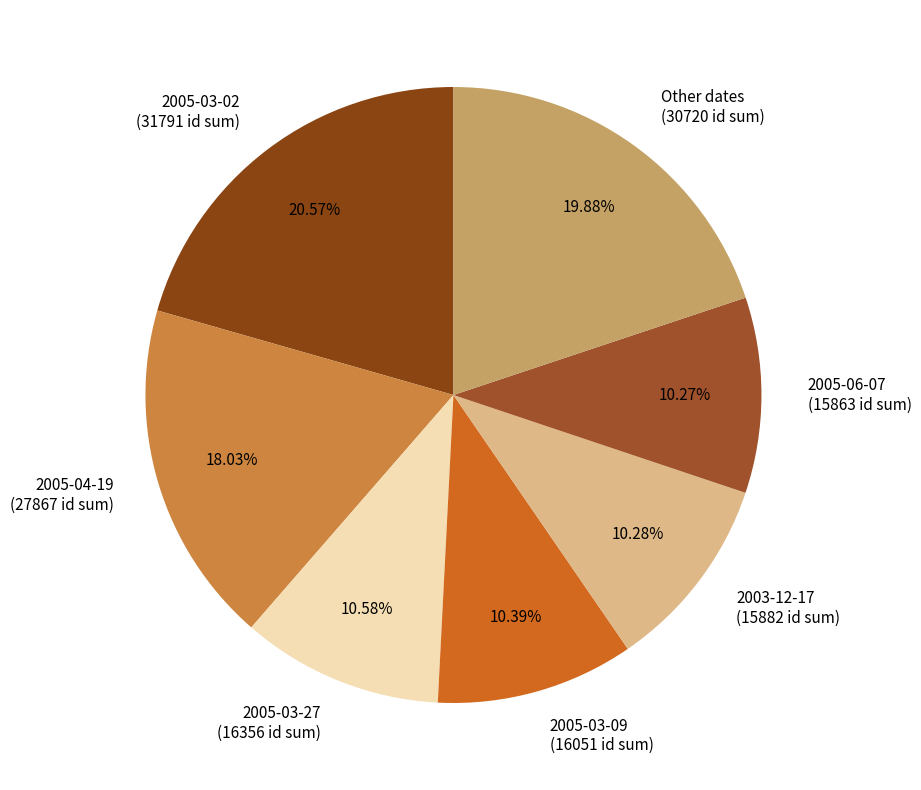

How much of the chart is everything except 2005-03-02?

79.4%